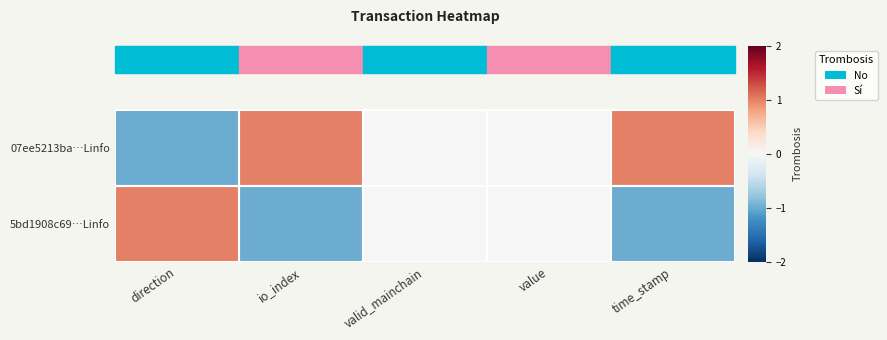

What is the greatest value displayed?

1